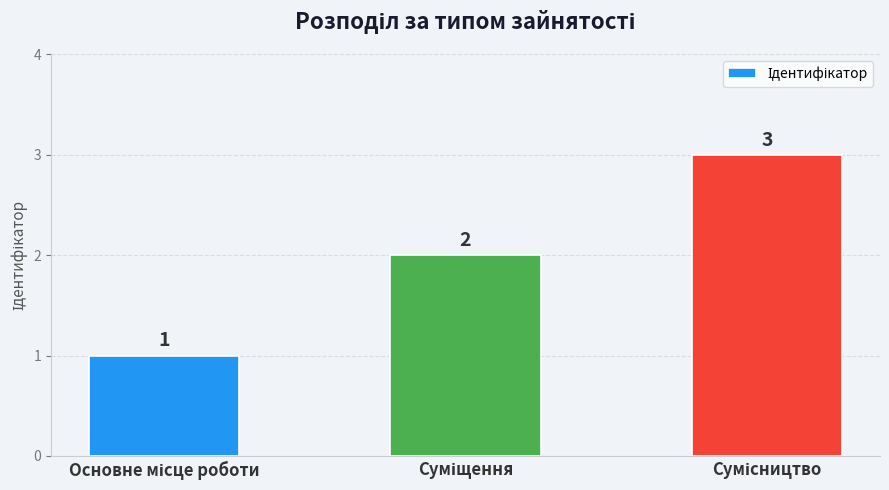

Count the values in the range 1 to 3.

3